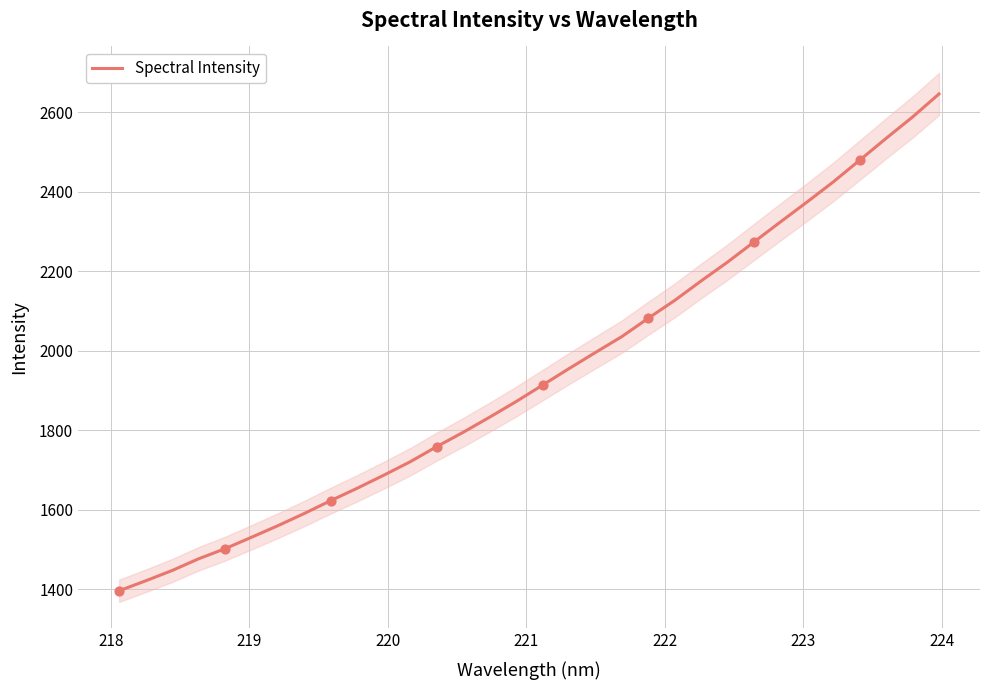

What is the maximum value for Spectral Intensity?

2645.6